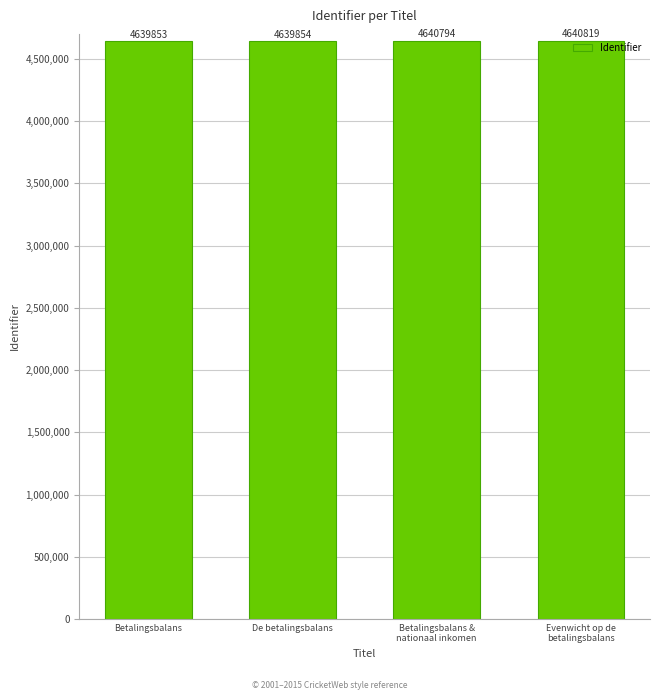

Rank the categories by value from lowest to highest.

Betalingsbalans, De betalingsbalans, Betalingsbalans &
nationaal inkomen, Evenwicht op de
betalingsbalans